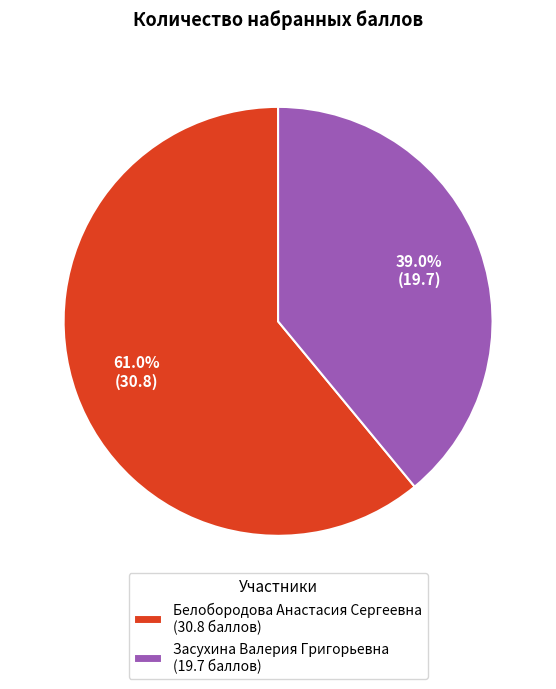

True or false: Белобородова Анастасия Сергеевна accounts for 55% of the total.

False